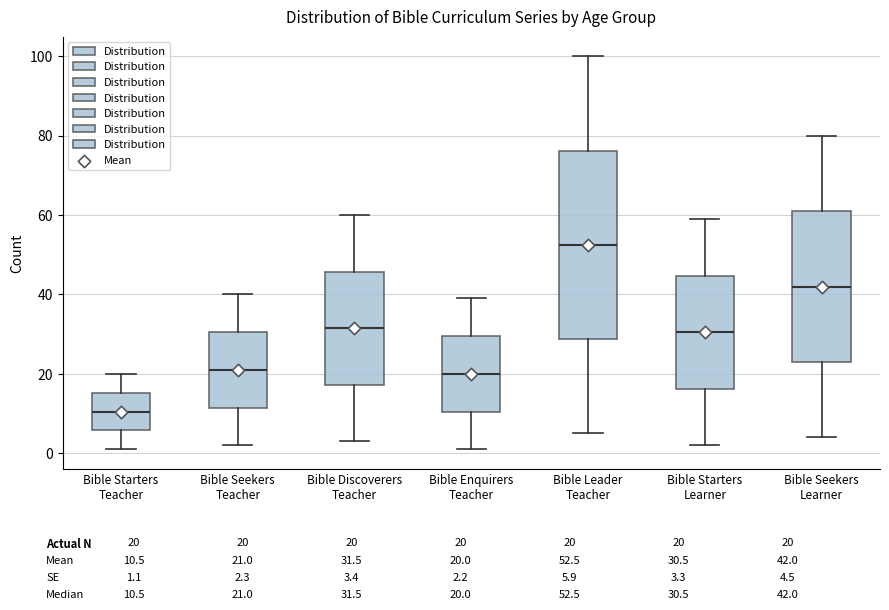

Which box has the highest median line?

Bible Leader Teacher